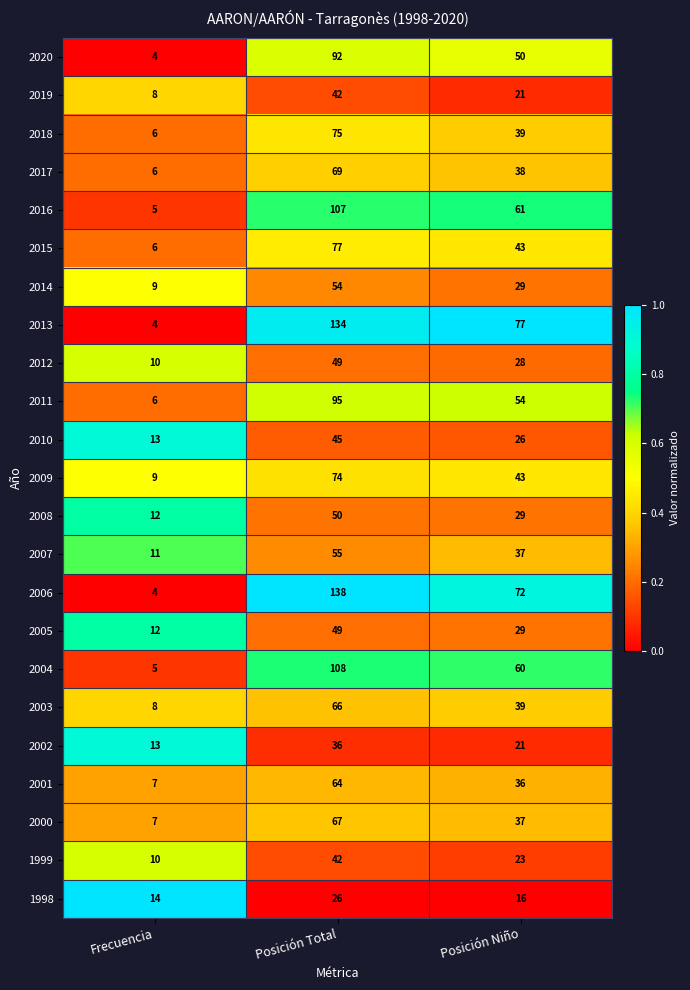

Which series changed the most between Posición Total and Posición Niño?

2006